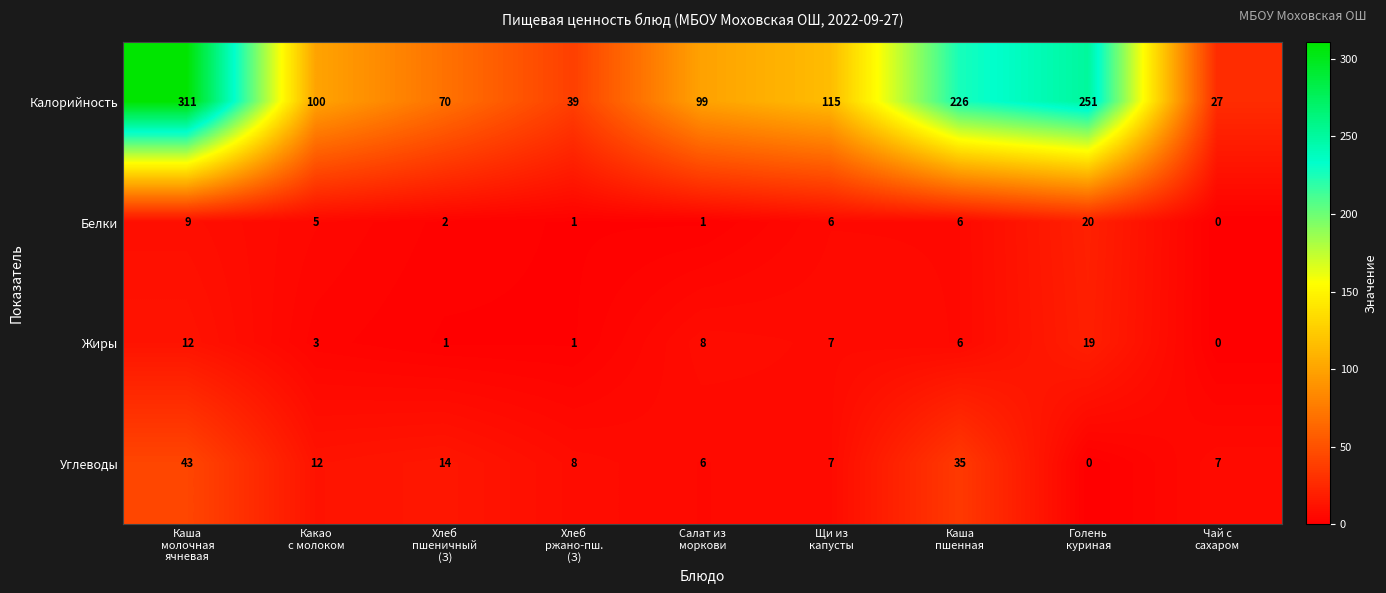

Which series has the largest total across all categories?

Калорийность